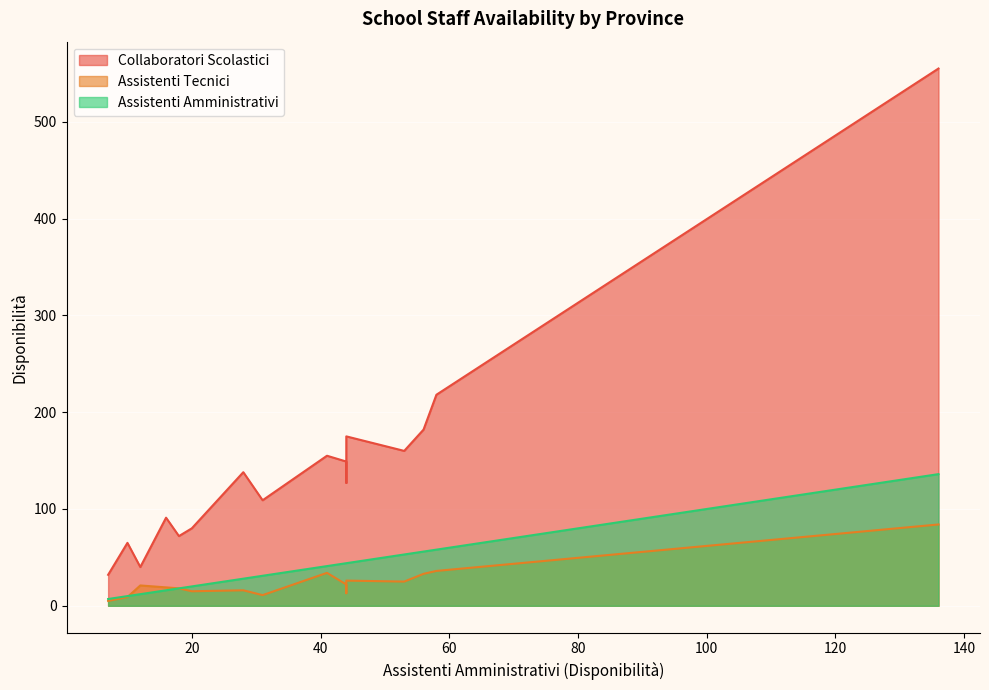

At how many categories does at least one series exceed 454?

1